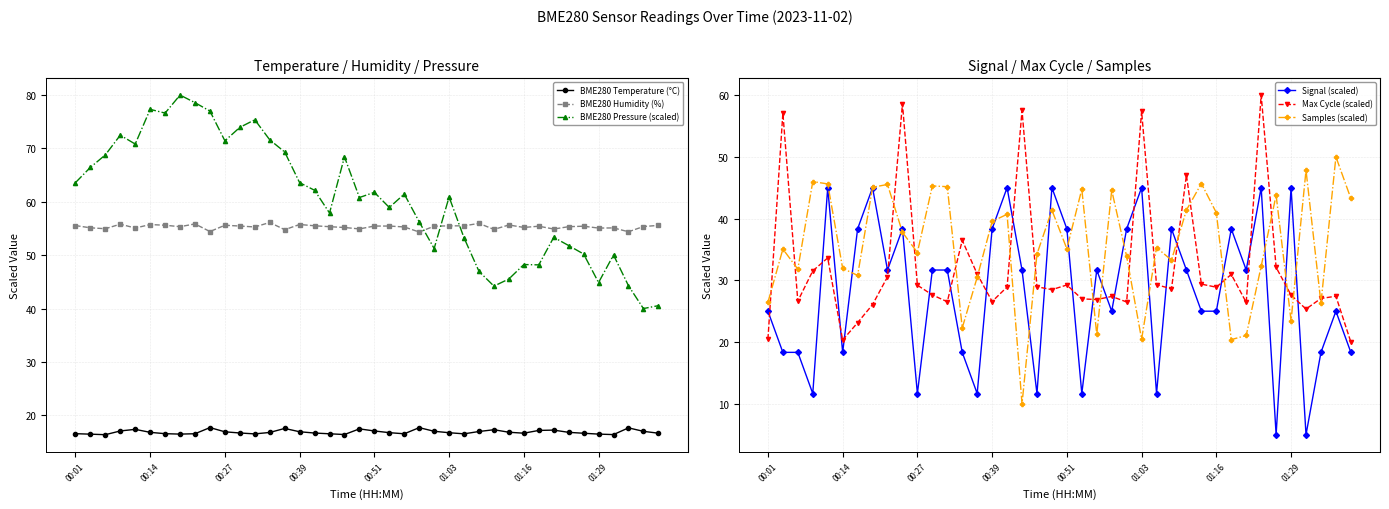

How many lines are shown in the chart?

6